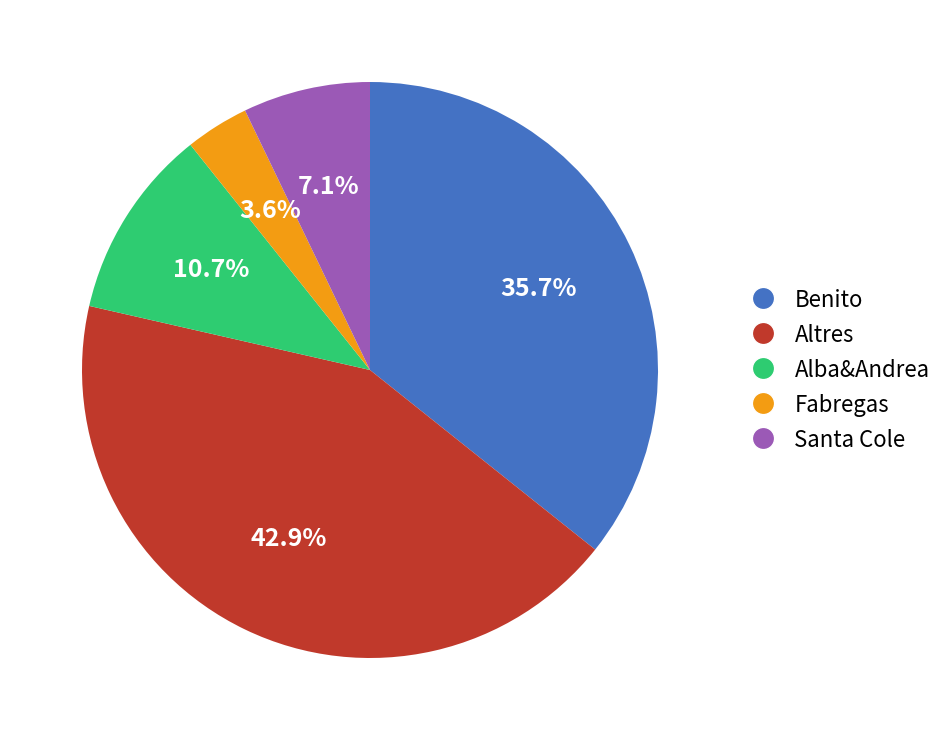

Count the number of slices in the pie.

5